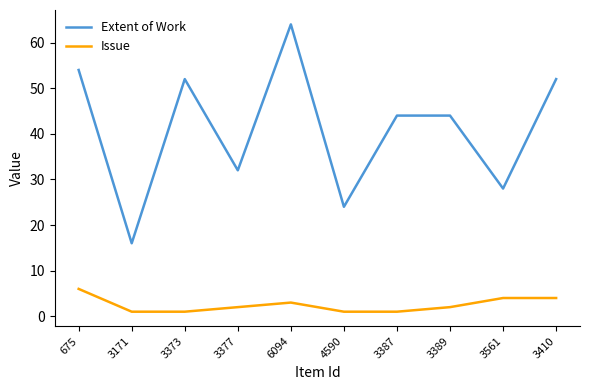

Does the chart display data point markers on the line(s)?

No